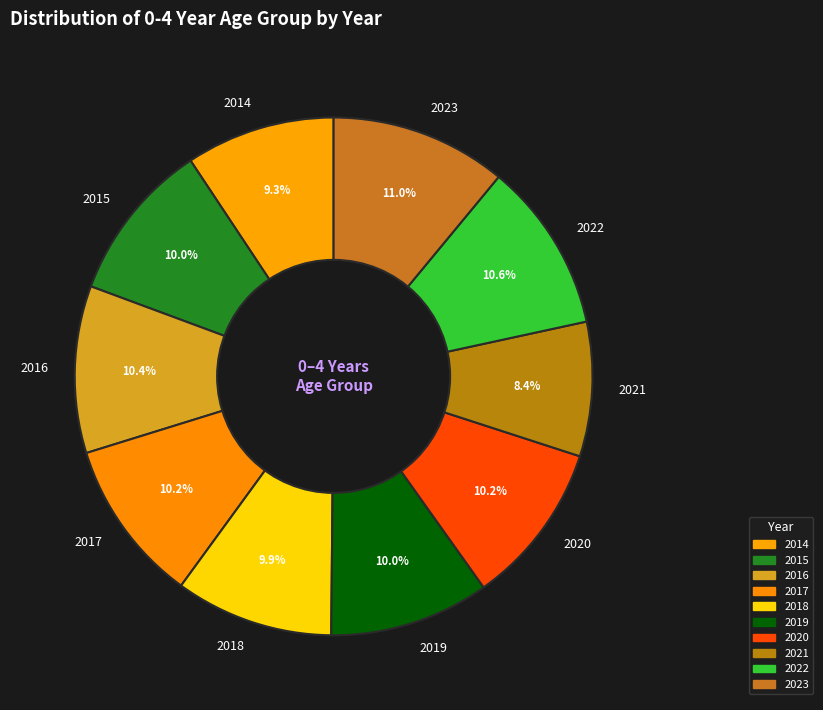

What is the ratio of the value at 2015 to the value at 2018?

1.0